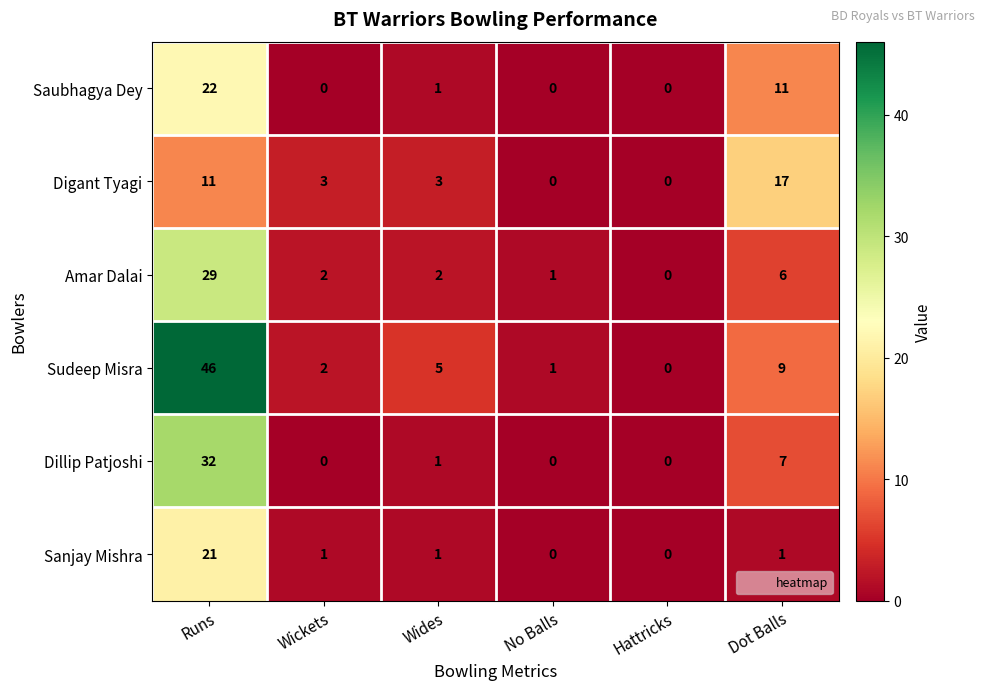

What is the spread (max minus min) of values at Wickets?

3